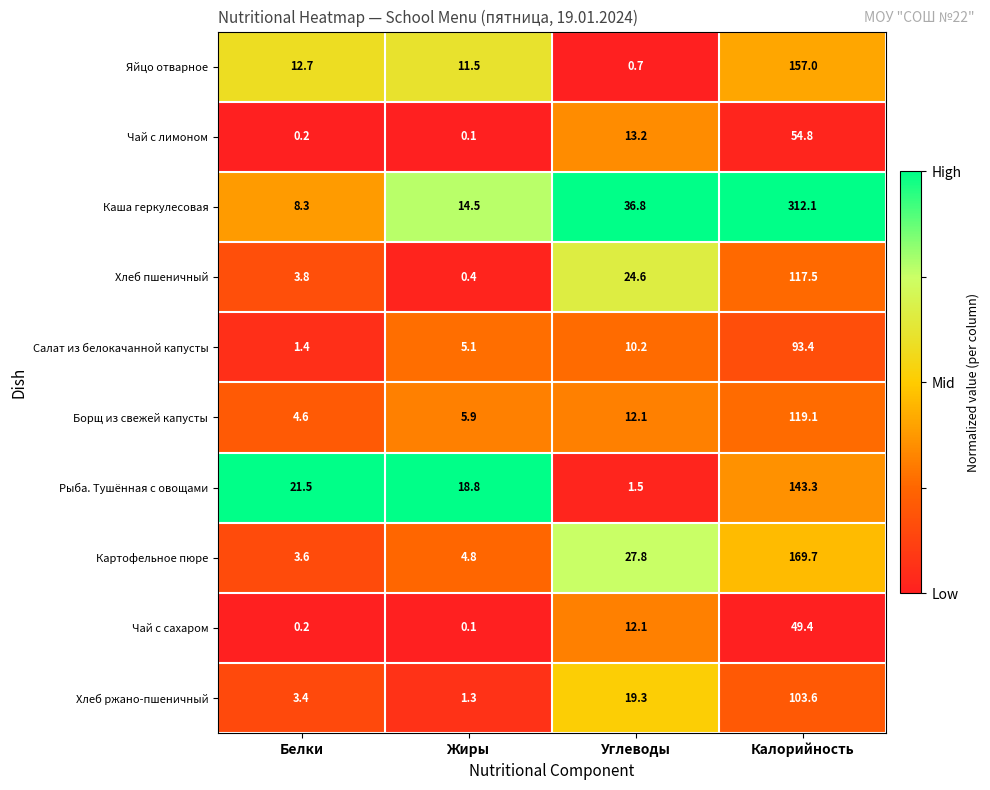

Is it true that Картофельное пюре equals 98.0 at Калорийность?

False